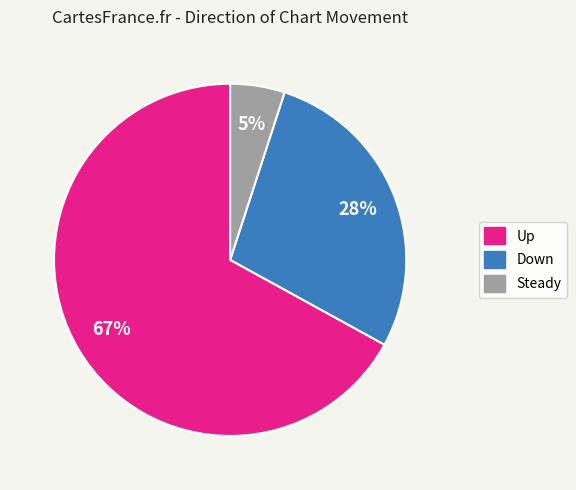

How many slices are in this pie chart?

3